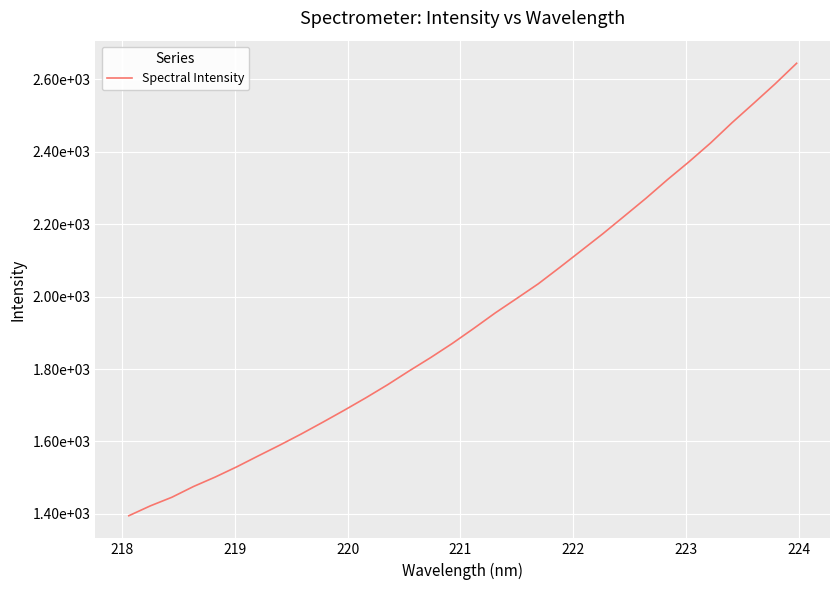

Is this an area chart (filled region under the line)?

No